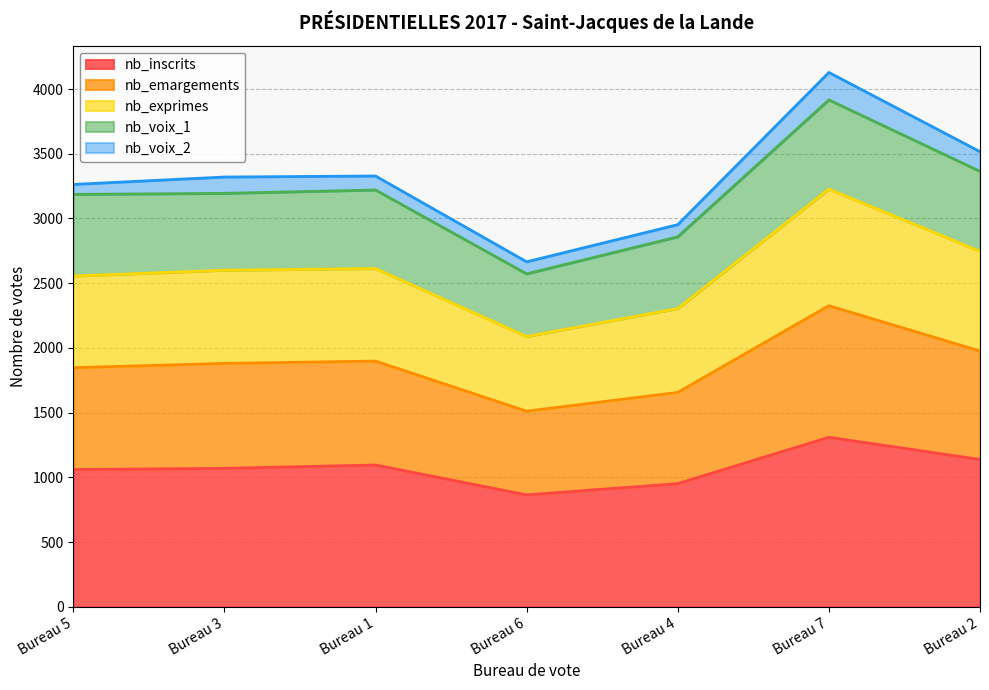

What position from the right is Bureau 3?

6